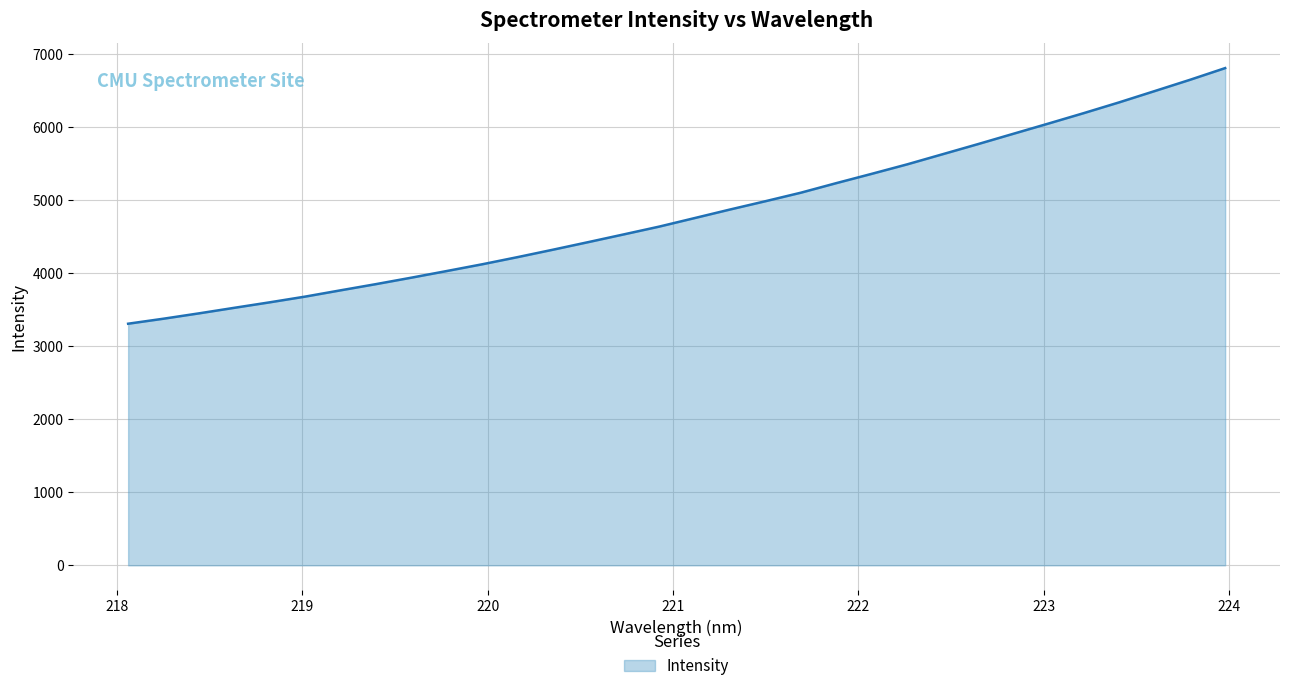

What is the smallest value displayed?

3310.8